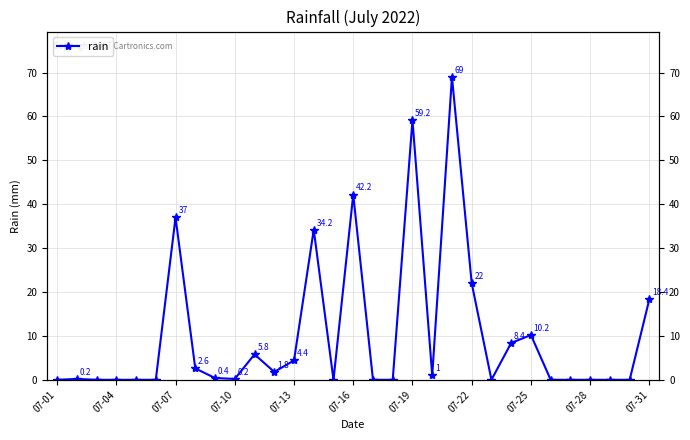

Is it true that the value at 07-31 is 18.4?

True